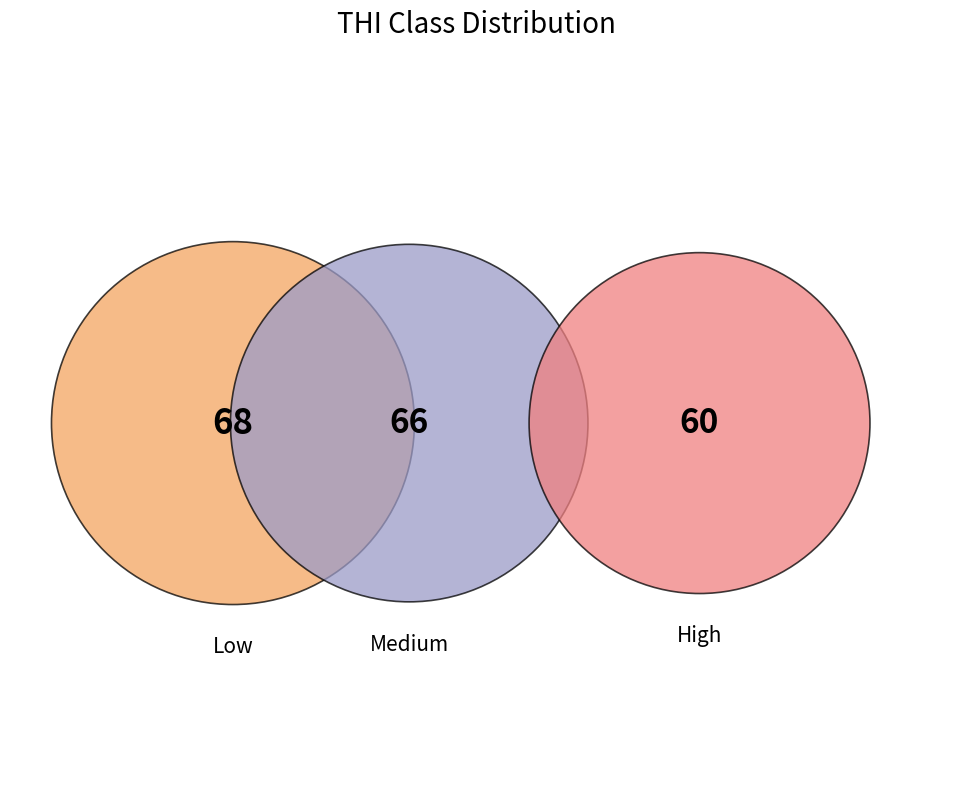

To the nearest percent, what portion does High represent?

31%